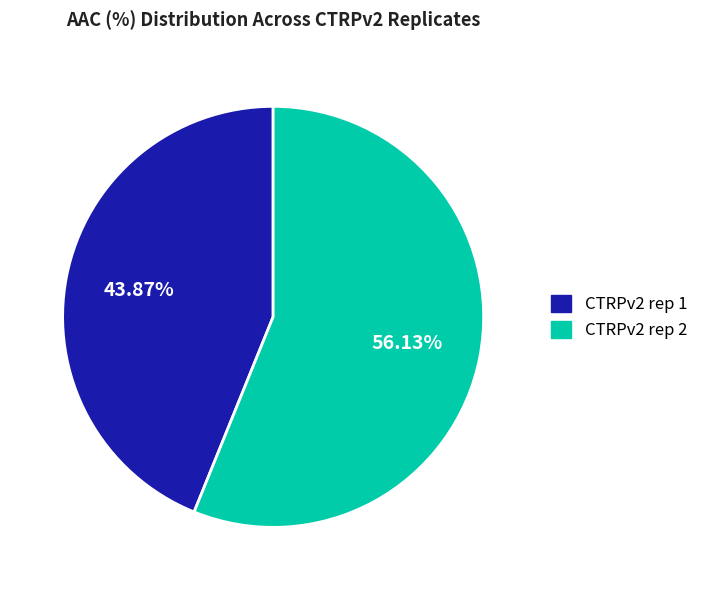

To the nearest percent, what is the difference between the CTRPv2 rep 1 and CTRPv2 rep 2 slice percentages?

12%